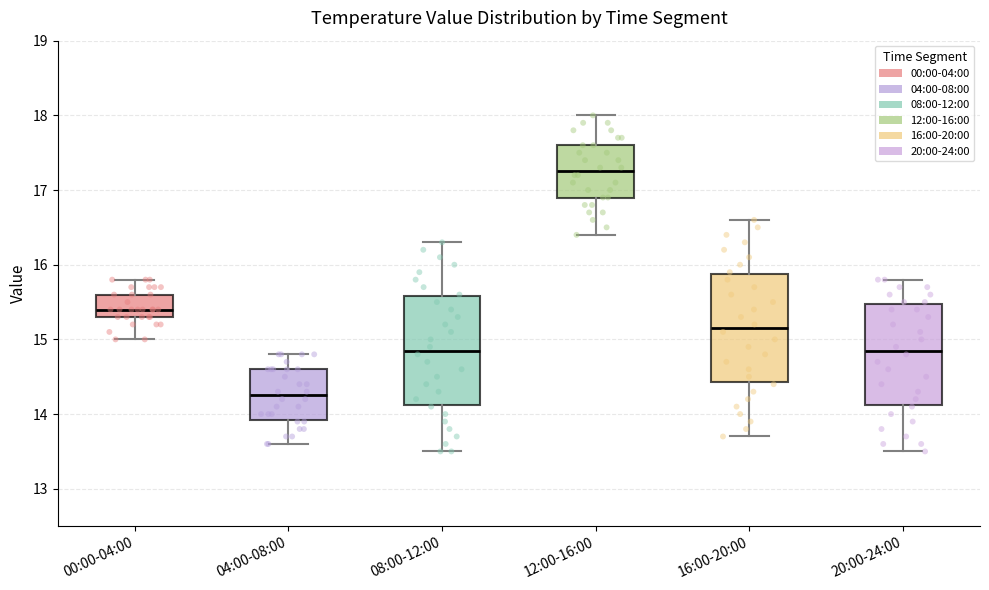

Which box's median line is the lowest?

04:00-08:00